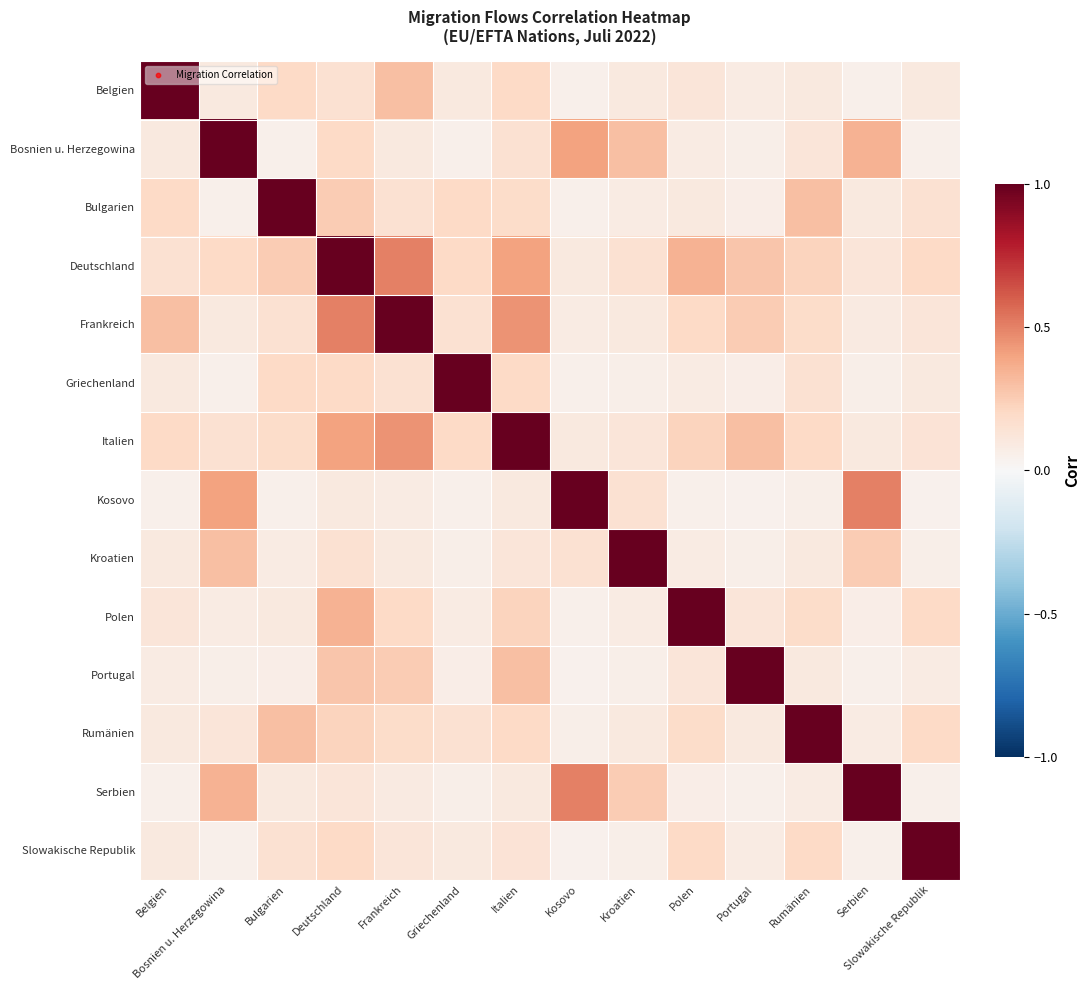

Which series has the widest spread of values?

Kosovo